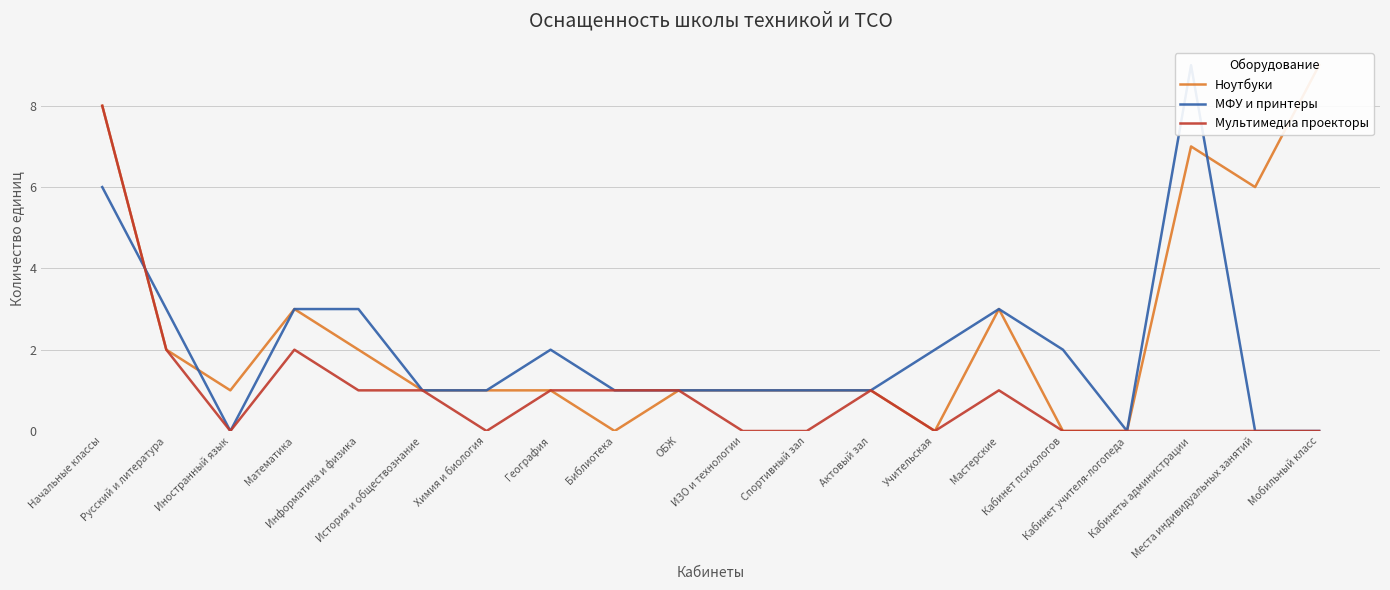

What is the difference between the highest and lowest values at Места индивидуальных занятий?

6